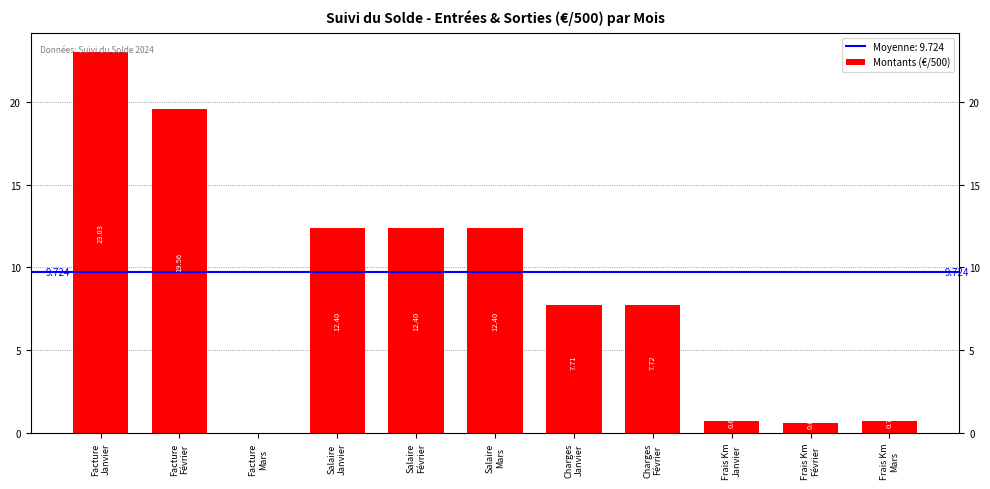

Rank the categories by value from highest to lowest.

Facture
Janvier, Facture
Février, Salaire
Janvier, Salaire
Février, Salaire
Mars, Charges
Février, Charges
Janvier, Frais Km
Mars, Frais Km
Janvier, Frais Km
Février, Facture
Mars